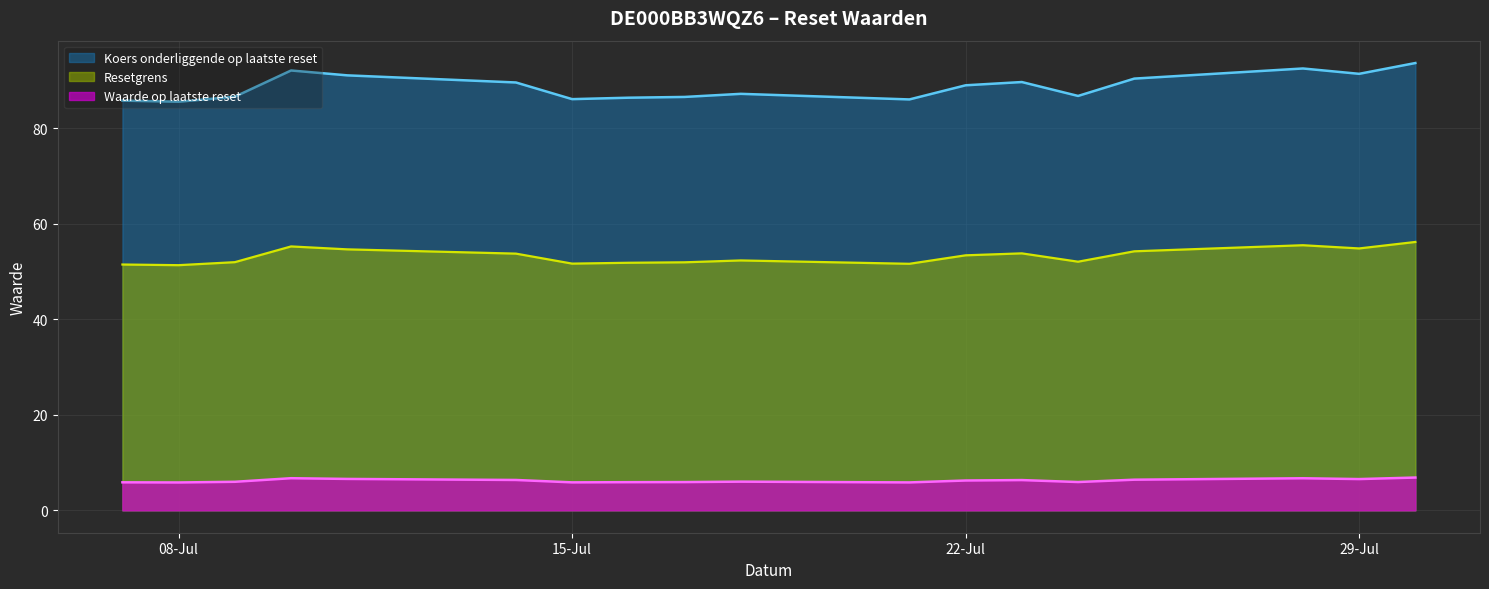

Rank the series by their average value, from lowest to highest.

Waarde op laatste reset, Resetgrens, Koers onderliggende op laatste reset